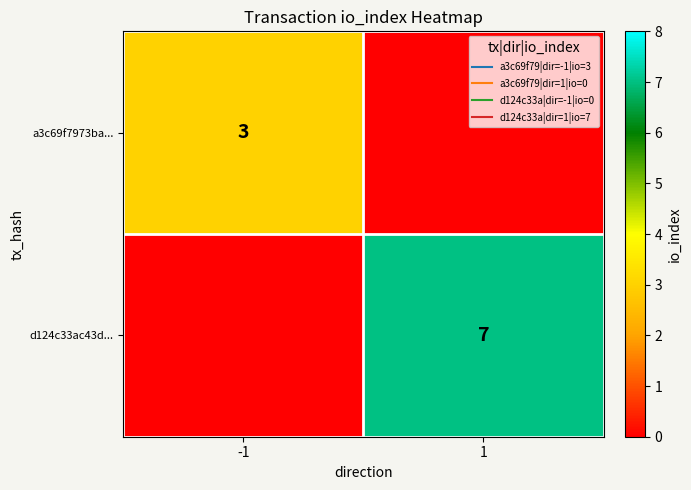

List the series in order of their peak value, highest first.

d124c33ac43d..., a3c69f7973ba...